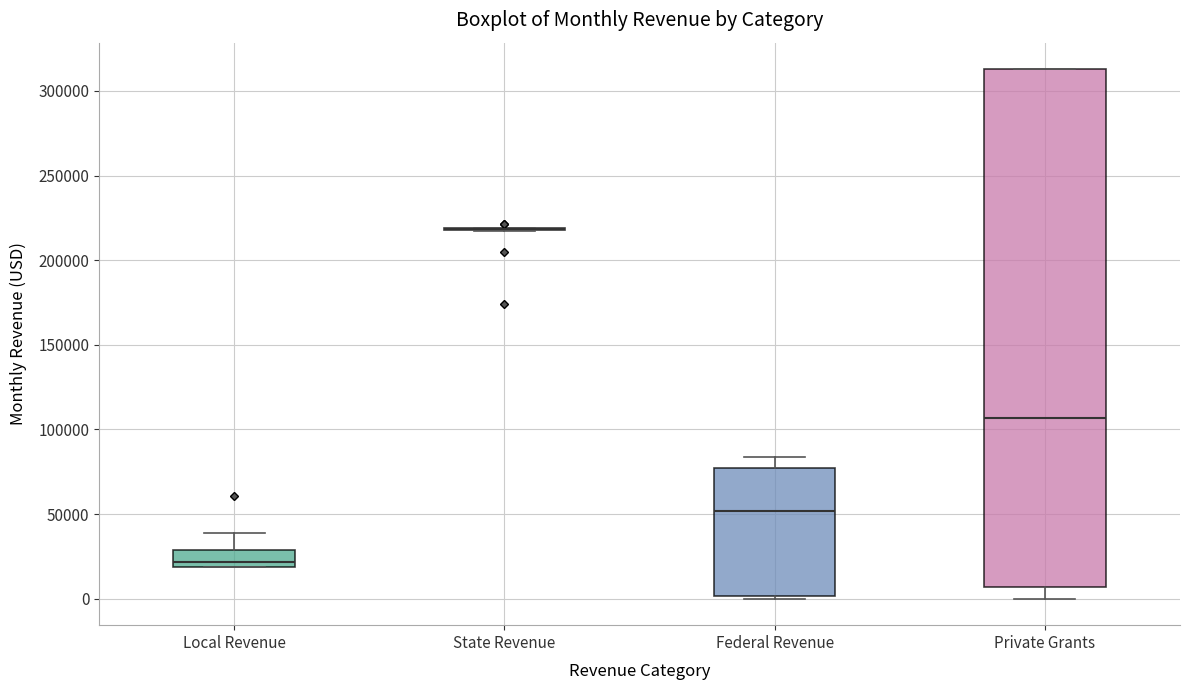

Reading left to right, read every box against the y-axis: the position of its median line, the range the box covers, and the ends of its whiskers. The values are not printed on the chart, so give them approximately, as read against the axis.

Local Revenue: median 20000 (just above the box's lower edge), box 20000 to 30000, whiskers 20000 to 40000
State Revenue: box collapsed to a line at 220000, whiskers 215000 to 220000
Federal Revenue: median 50000, box 0 to 75000, whiskers 0 (just below the box's lower edge) to 85000
Private Grants: median 105000, box 5000 to 315000, whiskers 0 to 315000